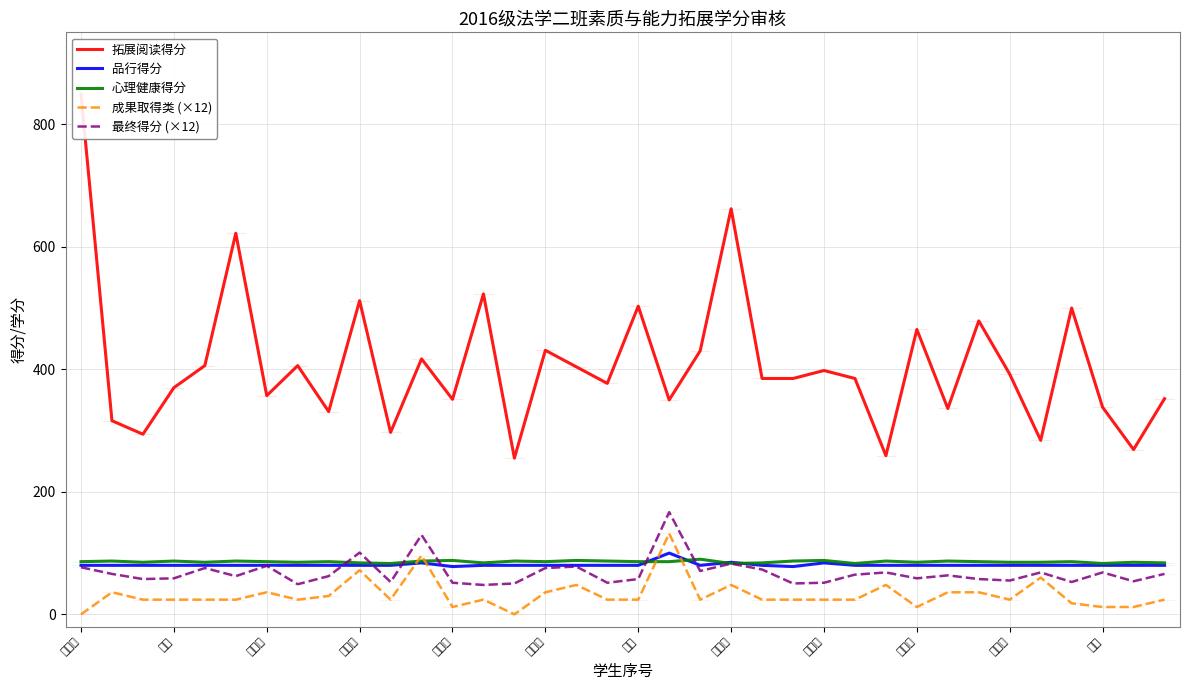

Which series has the widest spread of values?

拓展阅读得分